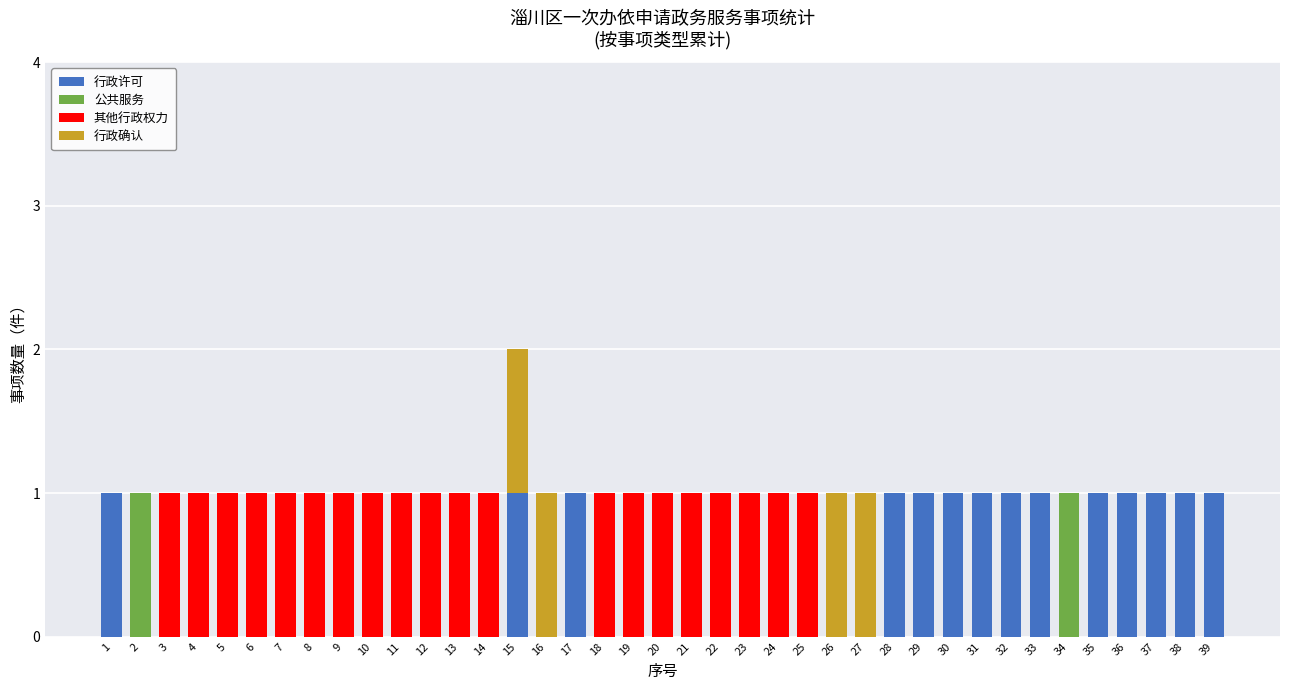

At which category is the sum across all series the highest?

15